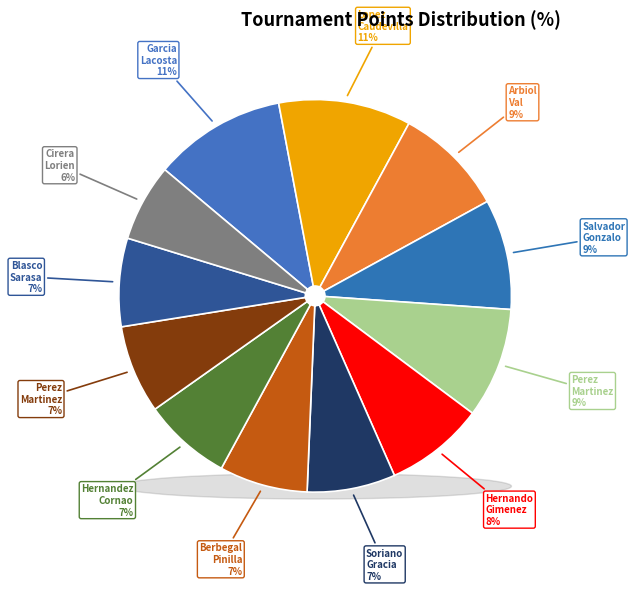

Rank the categories by value from lowest to highest.

Cirera Lorien, Soriano Gracia Manuel, Berbegal Pinilla German, Hernandez Cornao Jorge, Perez Martinez Hugo, Blasco Sarasa Raul, Hernando Gimenez Eduardo, Arbiol Val Sergio, Salvador Gonzalo Hugo, Perez Martinez Alba, Garcia Lacosta Felix, Lopez Caudevilla David